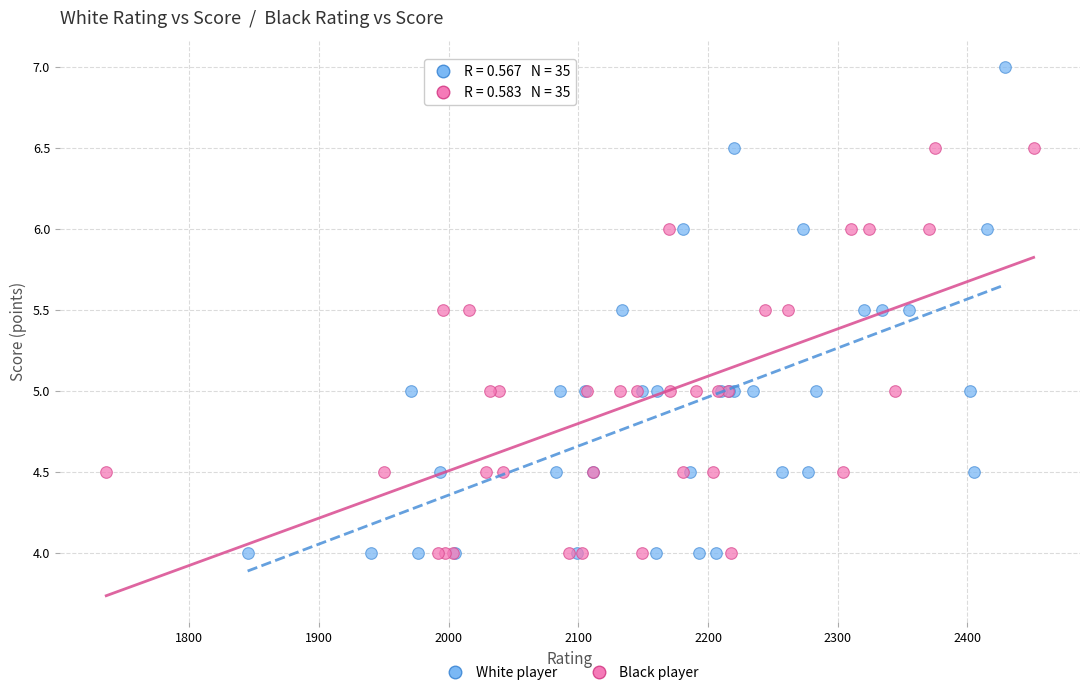

What are all the series names shown in the legend?

White player, Black player